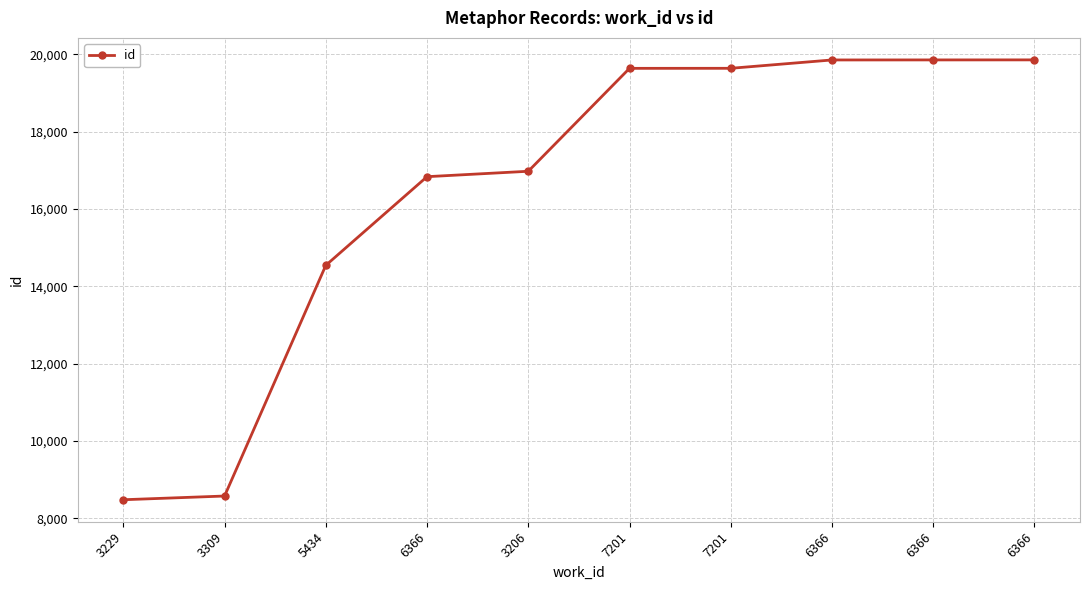

List the labels in order of value, smallest first.

3229, 3309, 5434, 6366, 3206, 7201, 7201, 6366, 6366, 6366